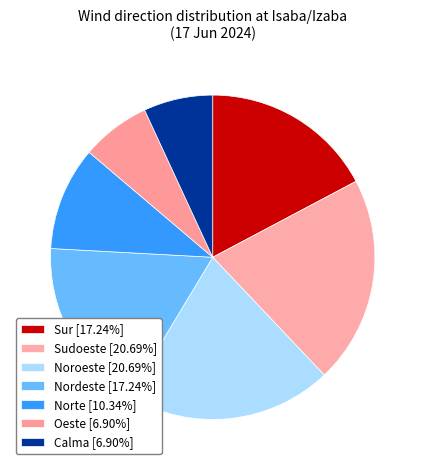

Count the number of slices in the pie.

7